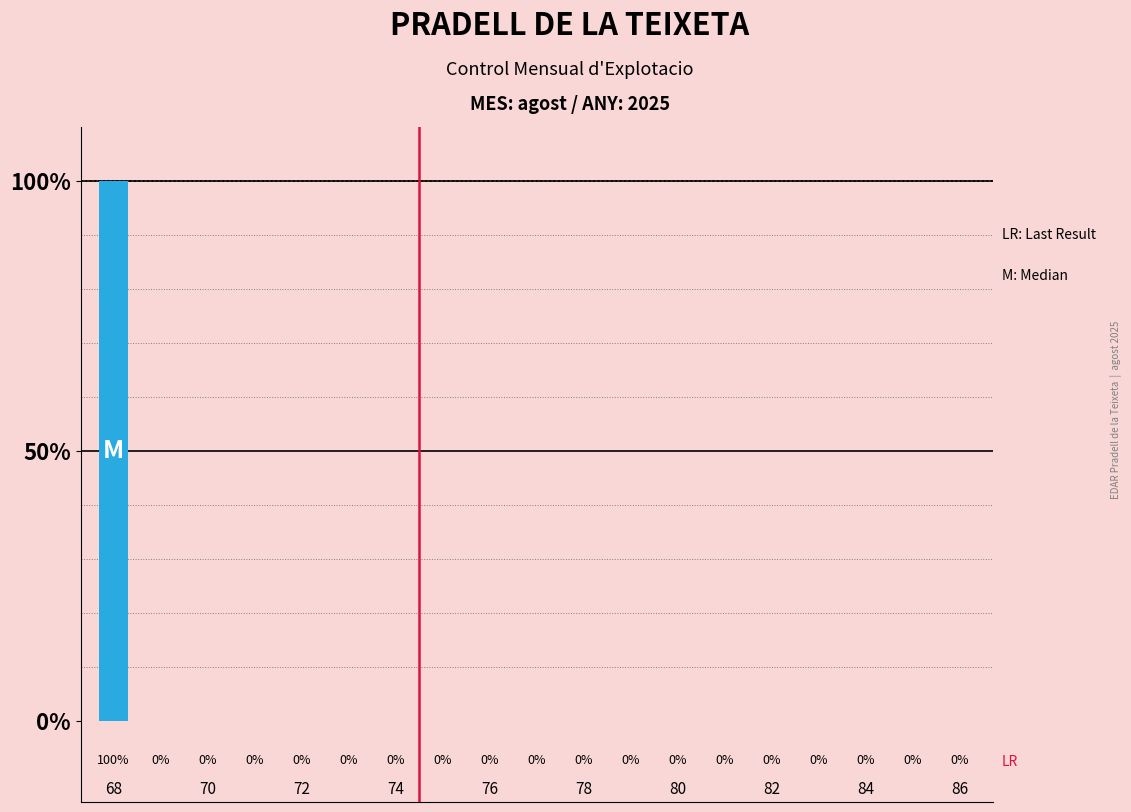

What is the maximum value shown in the chart?

100